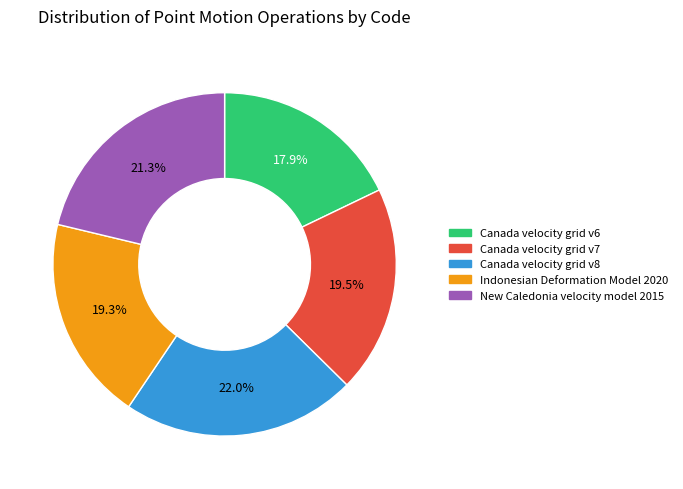

To the nearest percent, what percentage of the pie is Canada velocity grid v6?

18%